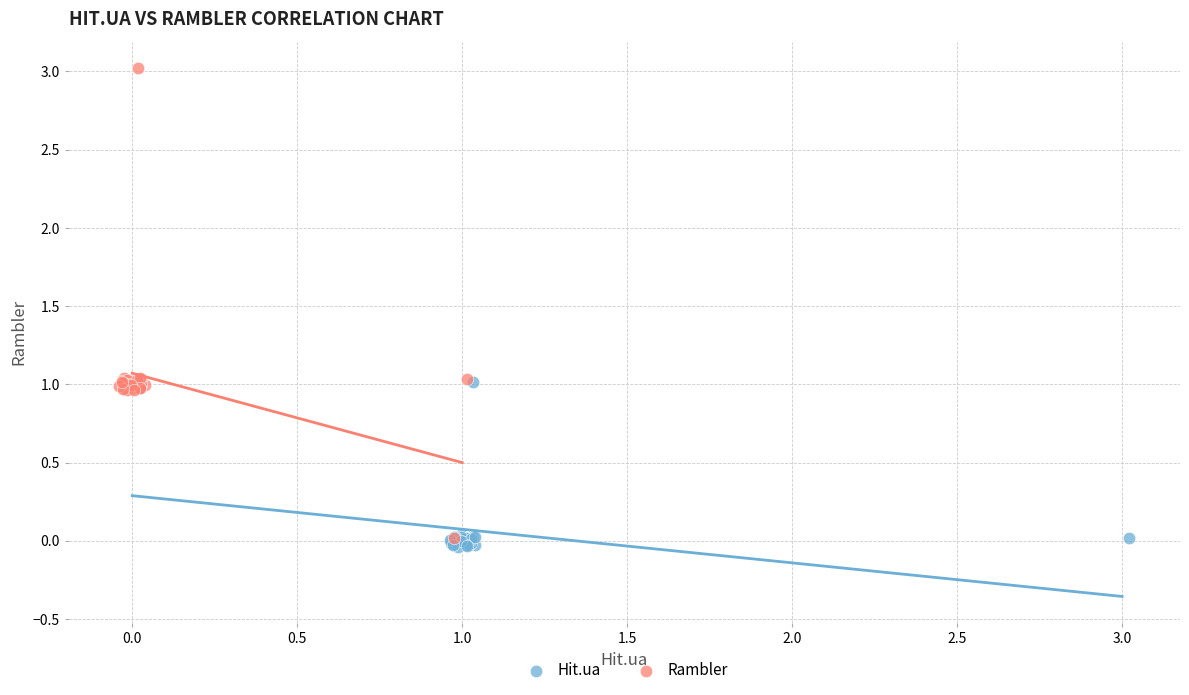

Which series contains the lowest Y value?

Hit.ua